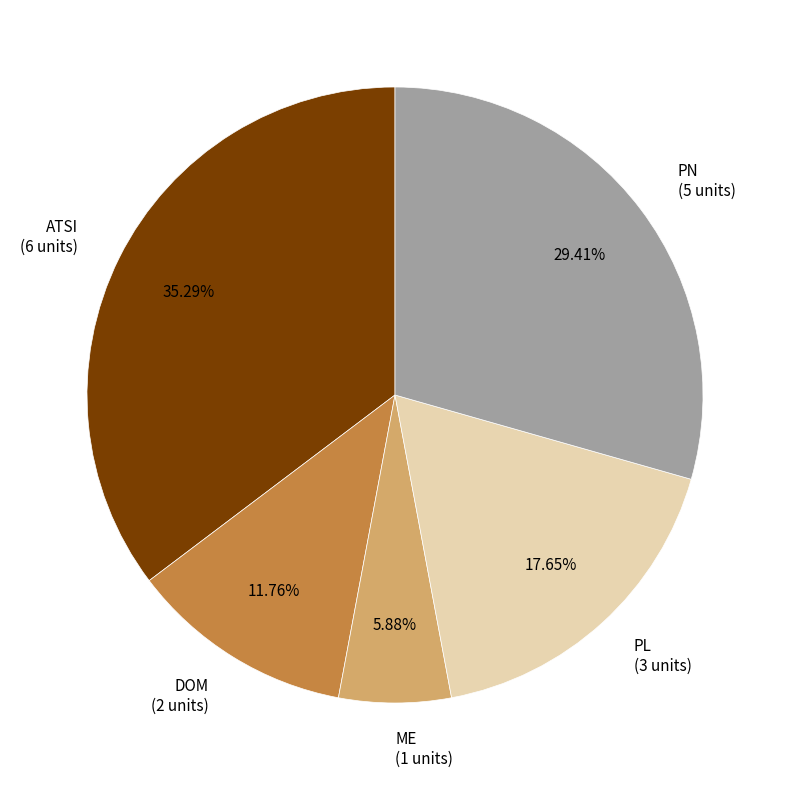

Between DOM and PL, which is larger?

PL